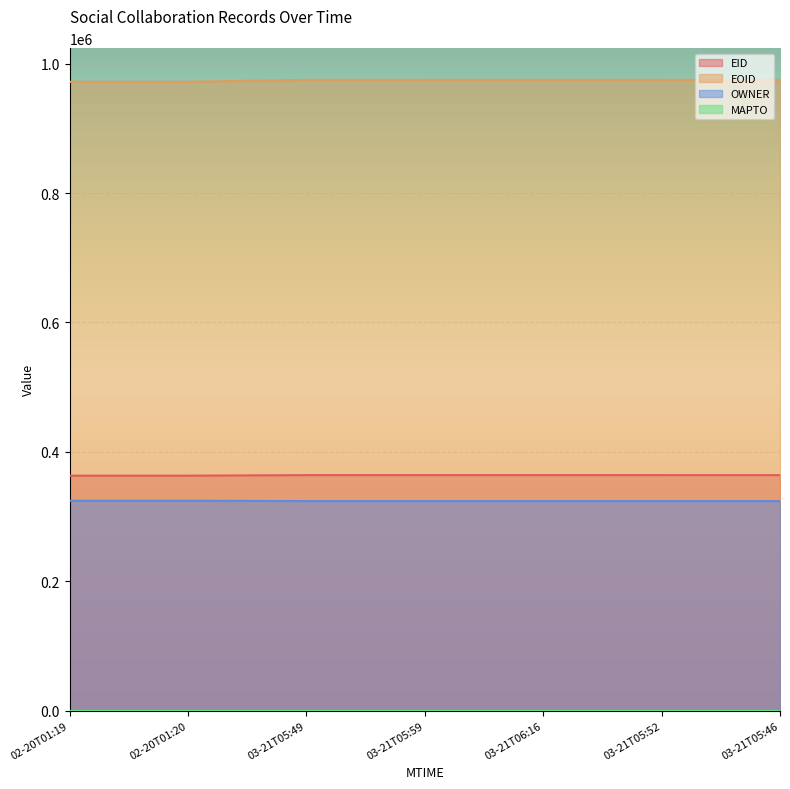

True or false: OWNER has a value of 145615 at 03-21T05:46.

False